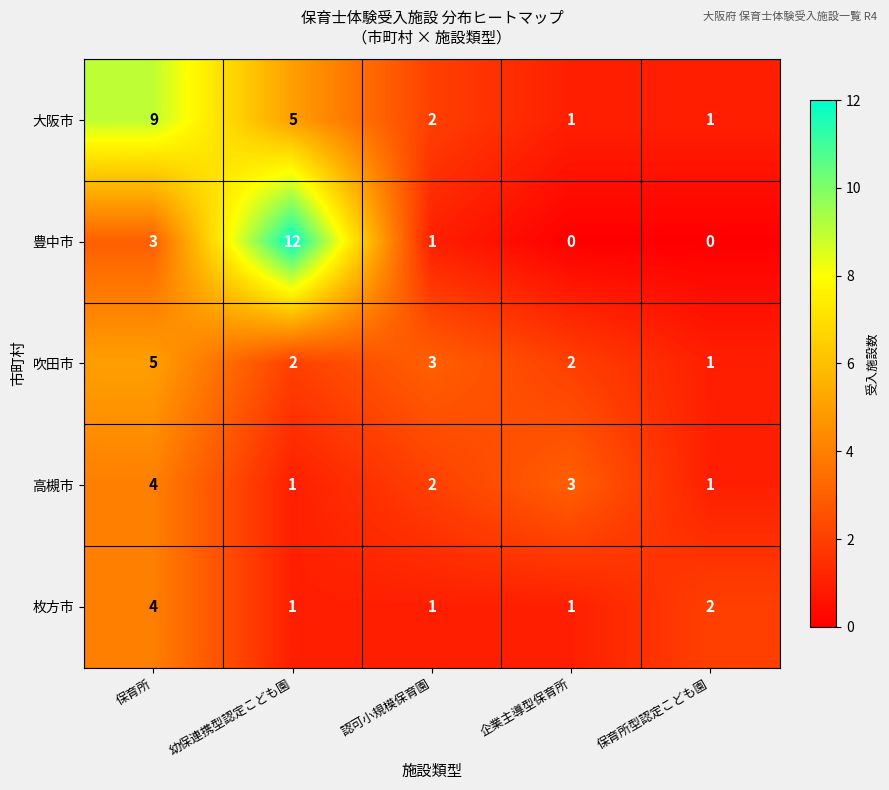

What value does the 吹田市 series have at 認可小規模保育園?

3